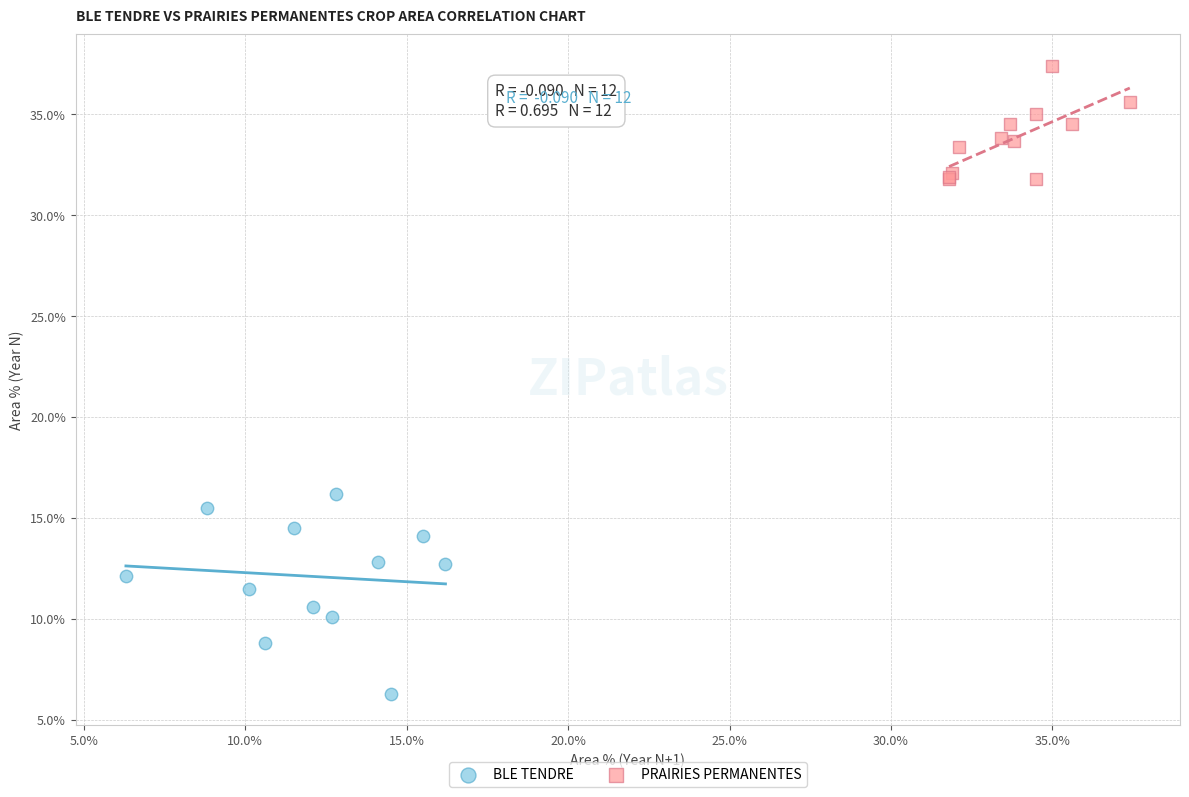

Which series has the largest Y range (max minus min)?

BLE TENDRE